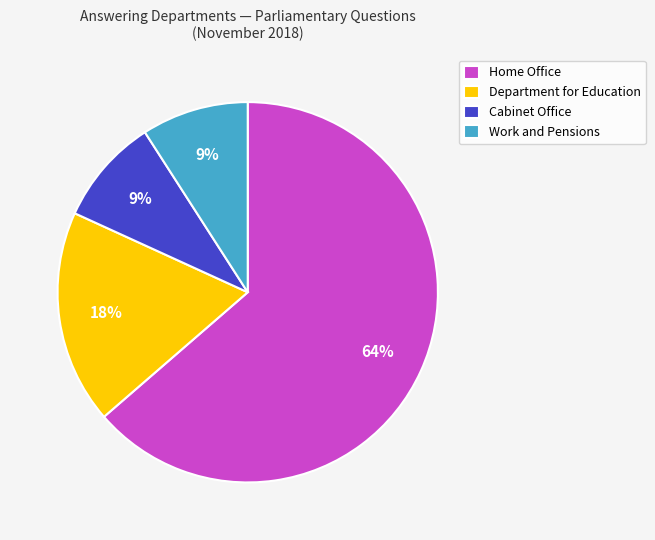

What is the ratio of the value at Work and Pensions to the value at Department for Education?

0.5